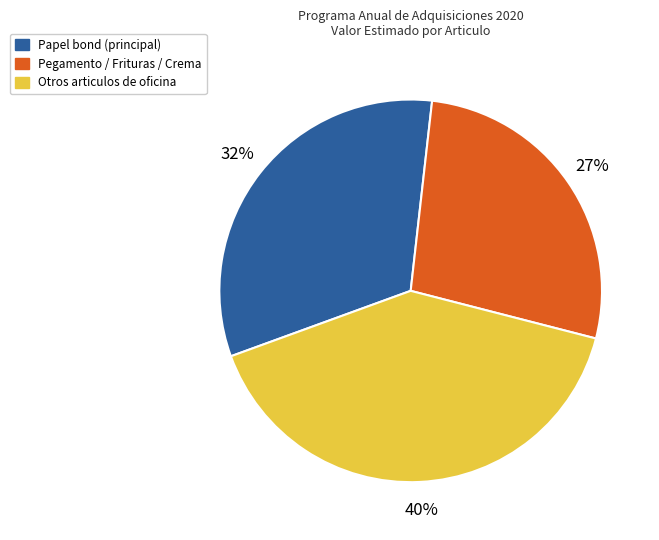

Does any single category account for the majority?

No